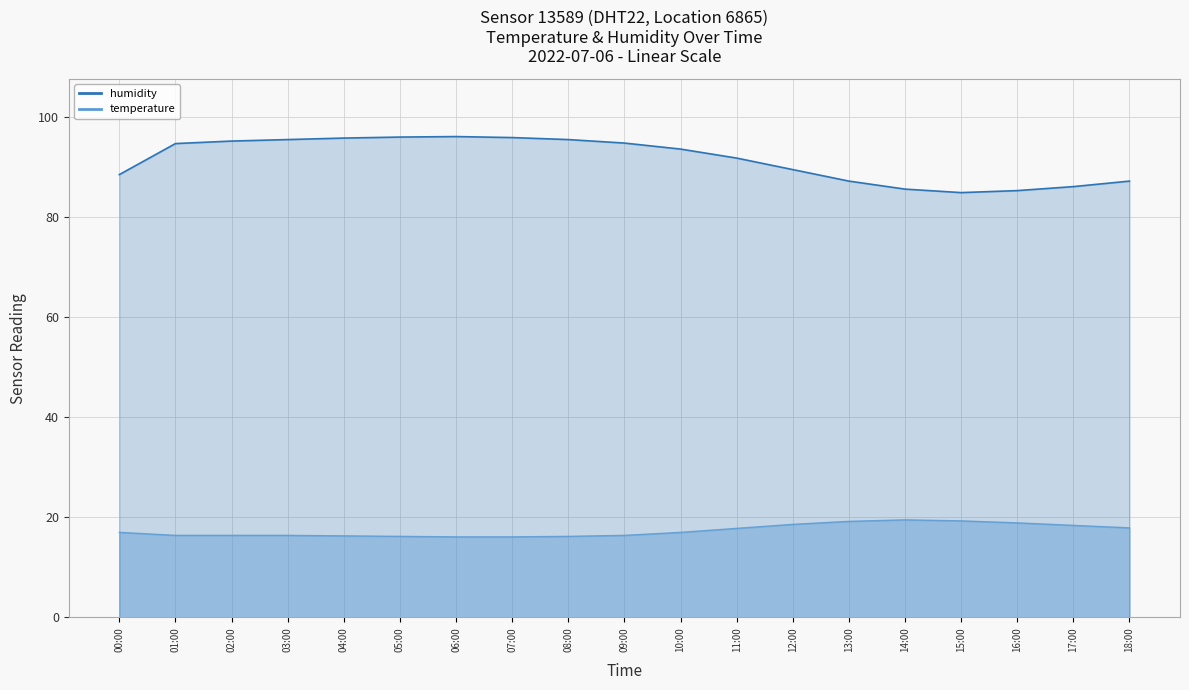

At which label is temperature closest to 17?

00:00